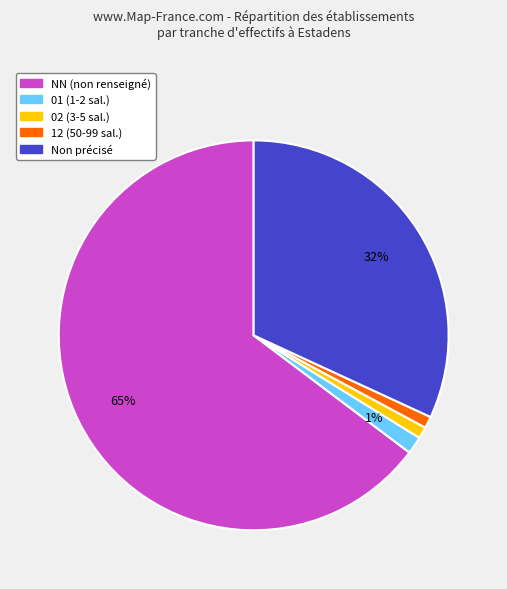

To the nearest percent, what portion does 02 (3-5 sal.) represent?

1%